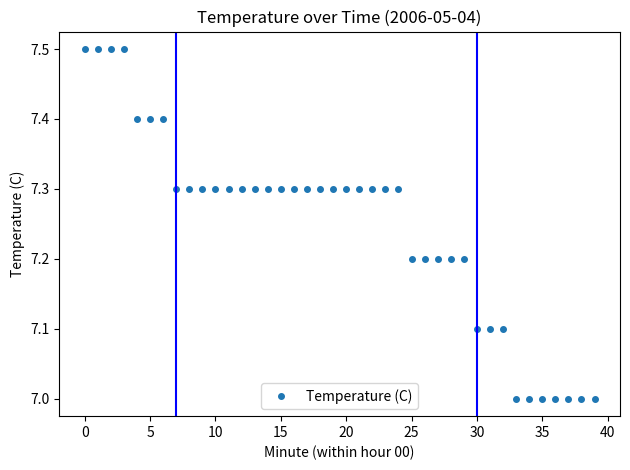

Count the values in the range 7 to 8.

40